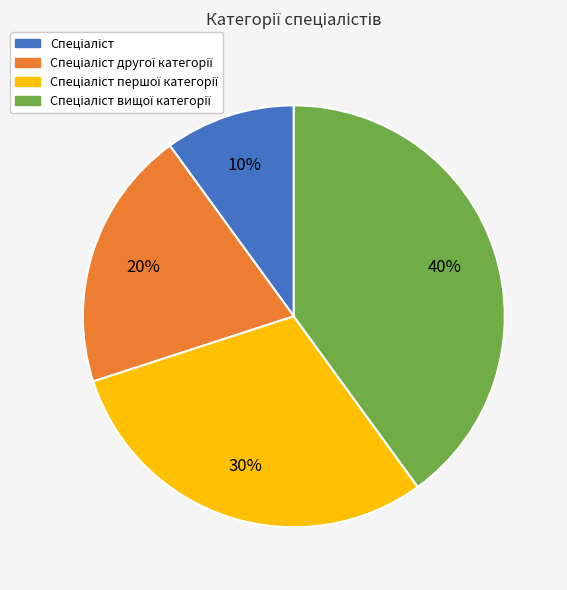

To the nearest percent, what is the difference between the largest and smallest slice percentages?

30%